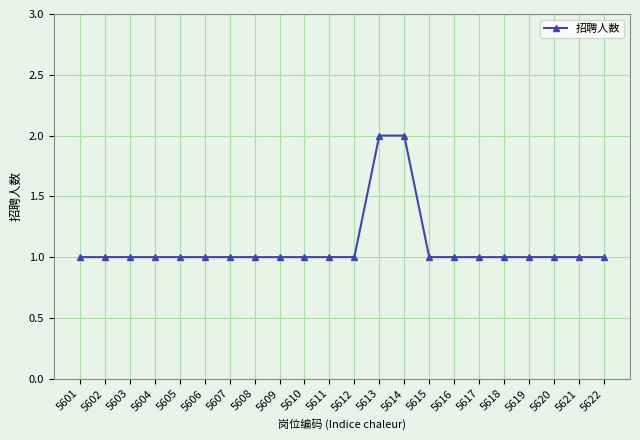

The value at 5612 is 2. True or false?

False